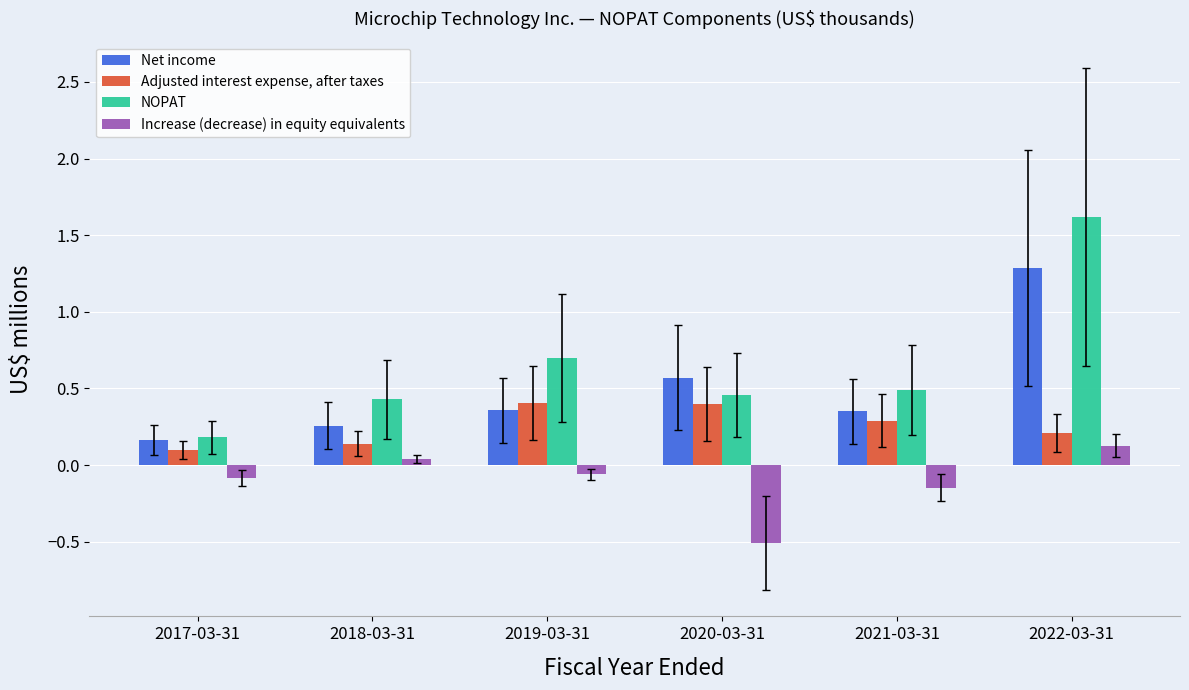

What is the maximum value shown in the chart?

1.6